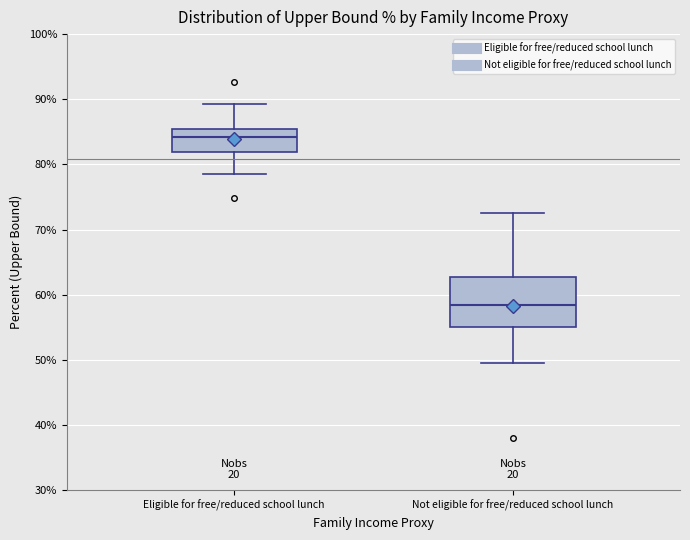

Reading left to right, read every box against the y-axis: the position of its median line, the range the box covers, and the ends of its whiskers. The values are not printed on the chart, so give them approximately, as read against the axis.

Eligible for free/reduced school lunch: median 84, box 82 to 85, whiskers 79 to 89
Not eligible for free/reduced school lunch: median 58, box 55 to 63, whiskers 50 to 73